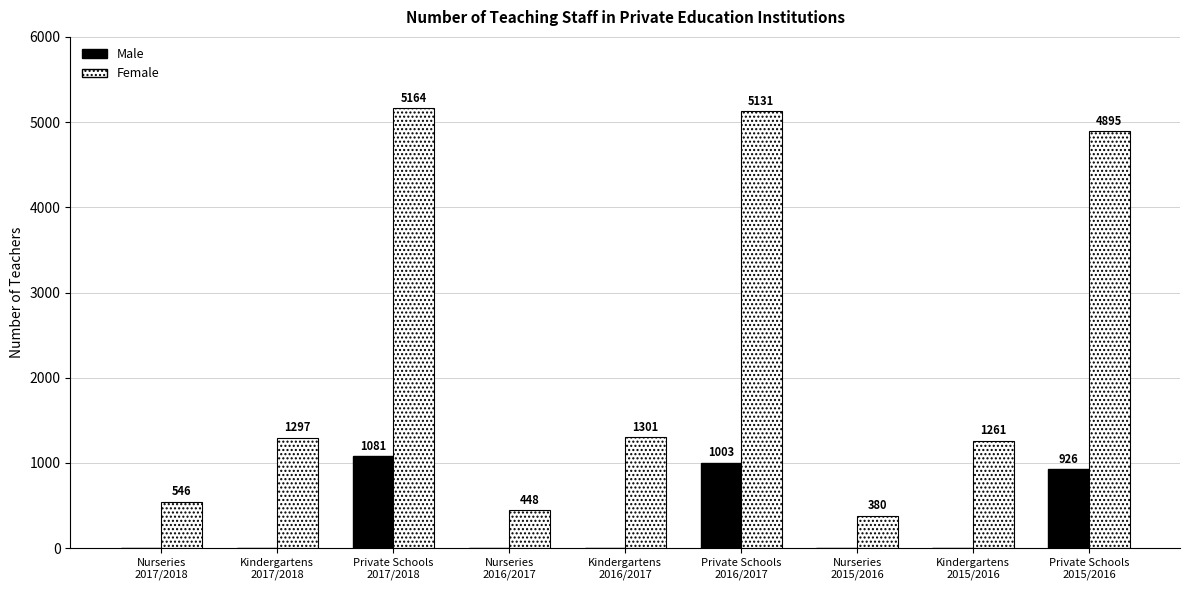

What is the maximum value shown in the chart?

5164